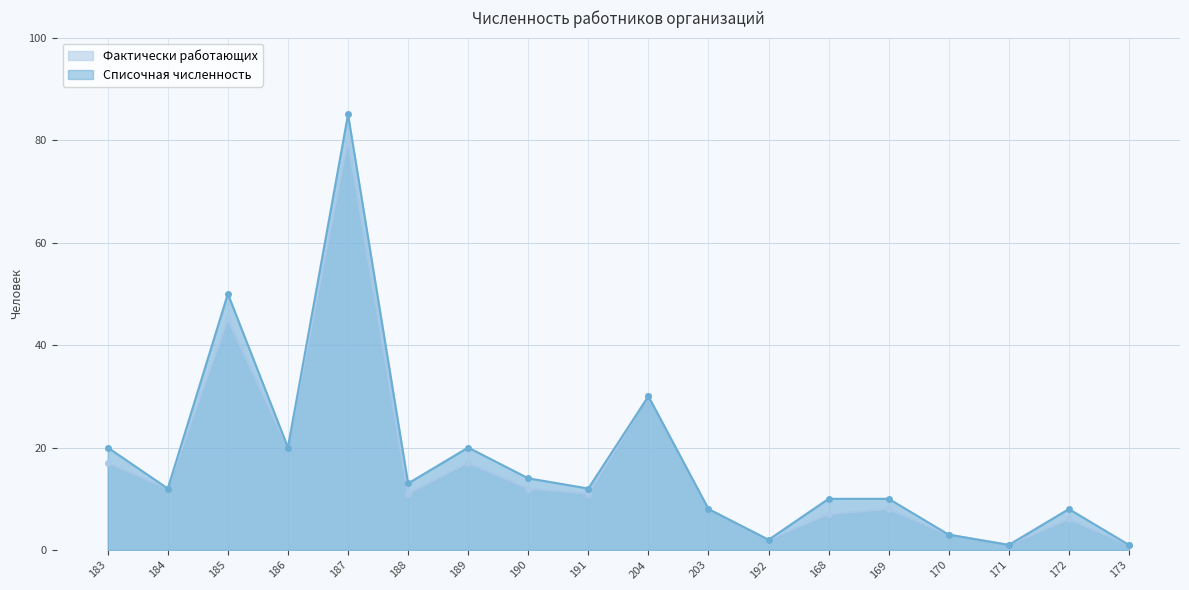

What are all the series names shown in the legend?

Фактически работающих, Списочная численность